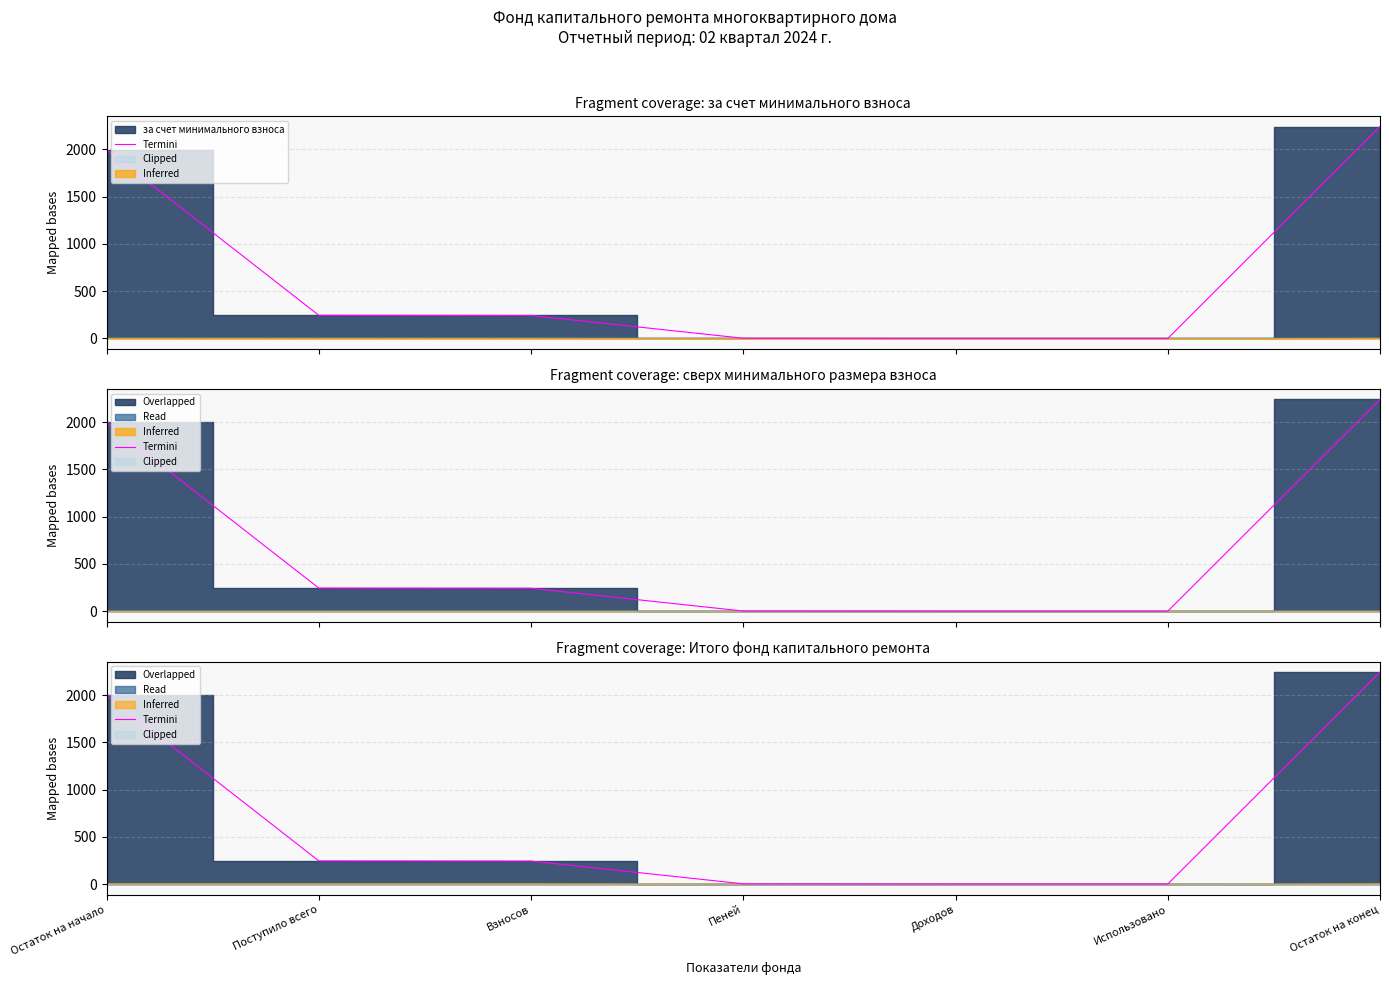

The chart shows a value of 1997.8 at Остаток на начало. True or false?

True